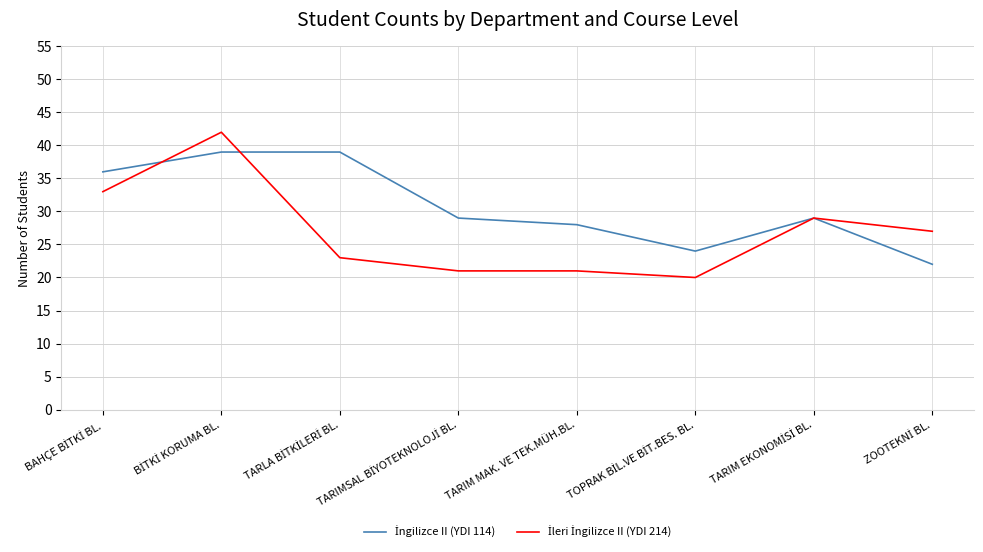

Which series has the widest spread of values?

İleri İngilizce II (YDI 214)